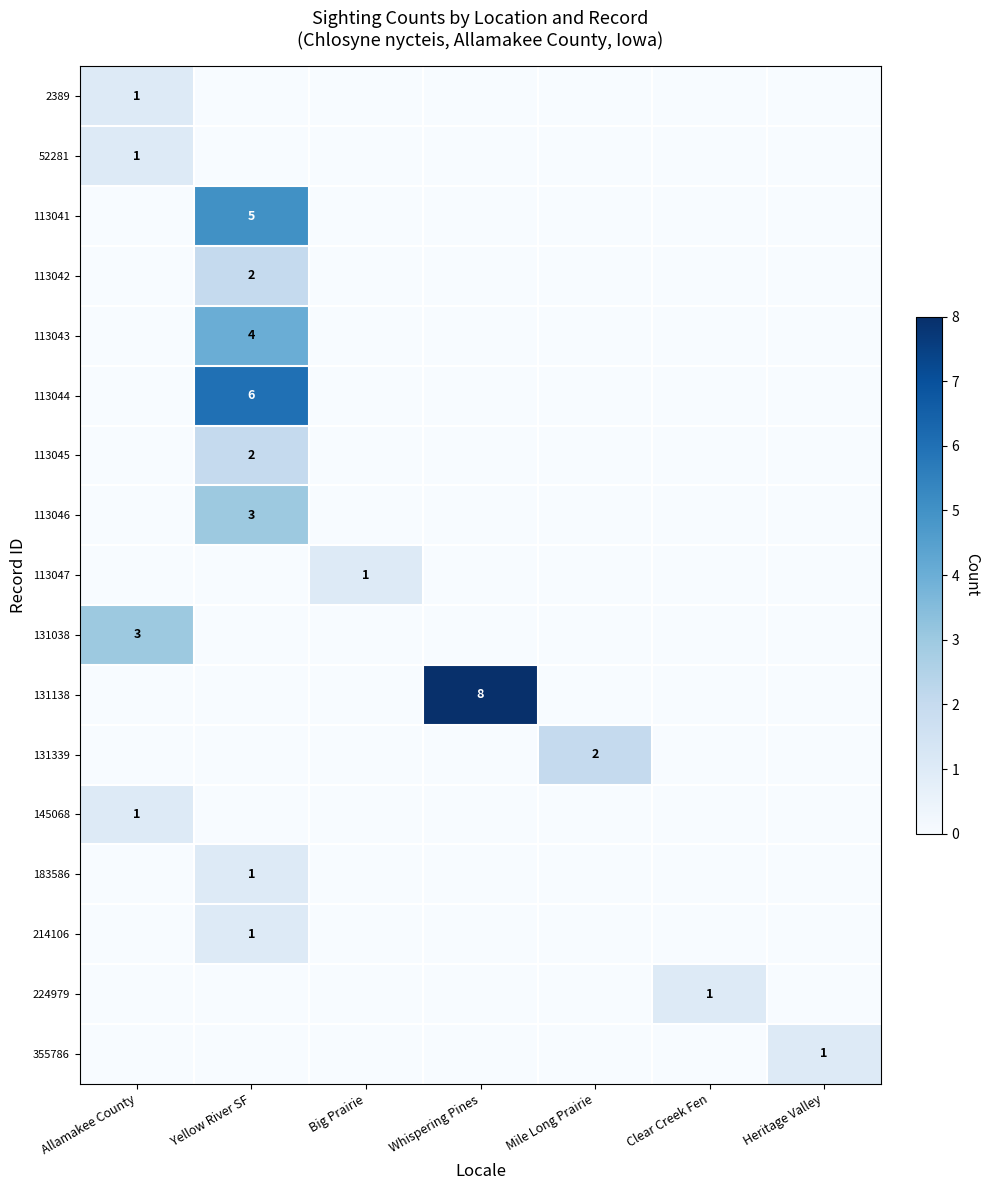

Rank the series by their maximum value, from highest to lowest.

131138, 113044, 113041, 113043, 113046, 131038, 113042, 113045, 131339, 2389, 52281, 113047, 145068, 183586, 214106, 224979, 355786